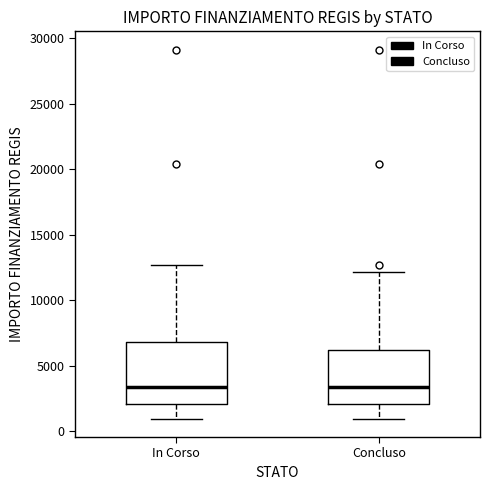

Reading left to right, read every box against the y-axis: the position of its median line, the range the box covers, and the ends of its whiskers. The values are not printed on the chart, so give them approximately, as read against the axis.

In Corso: median 3500, box 2000 to 7000, whiskers 1000 to 12500
Concluso: median 3500, box 2000 to 6000, whiskers 1000 to 12000